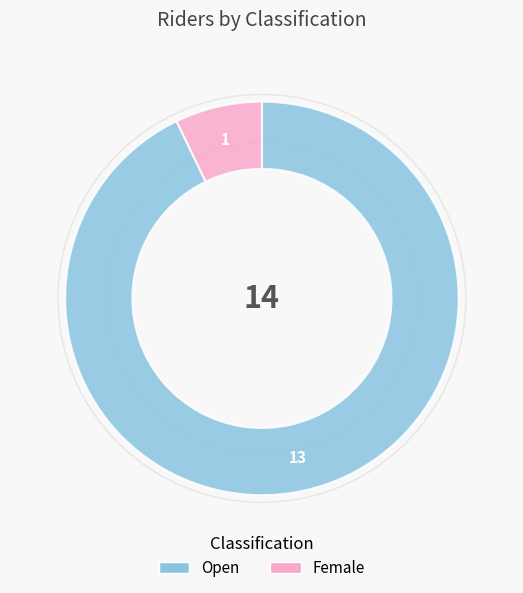

Is Female the majority of the pie?

No